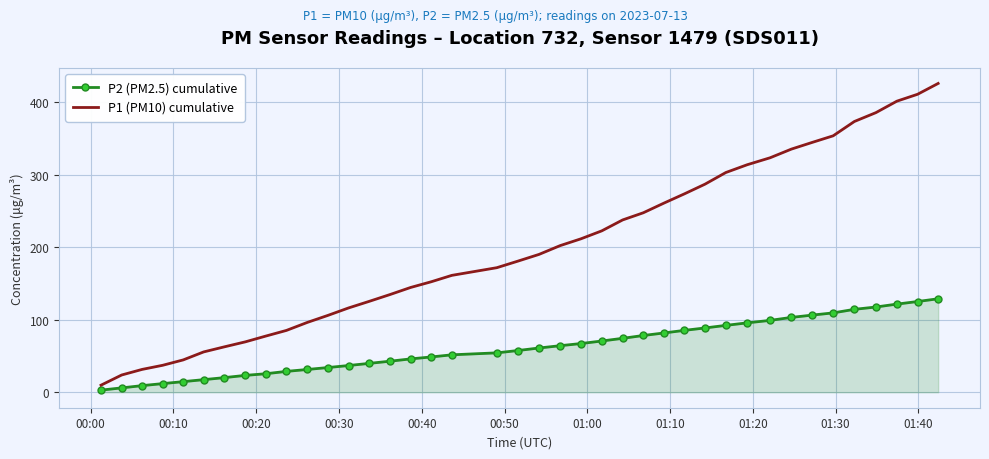

What is the difference between the maximum and minimum values in the P1 (PM10) cumulative series?

415.9